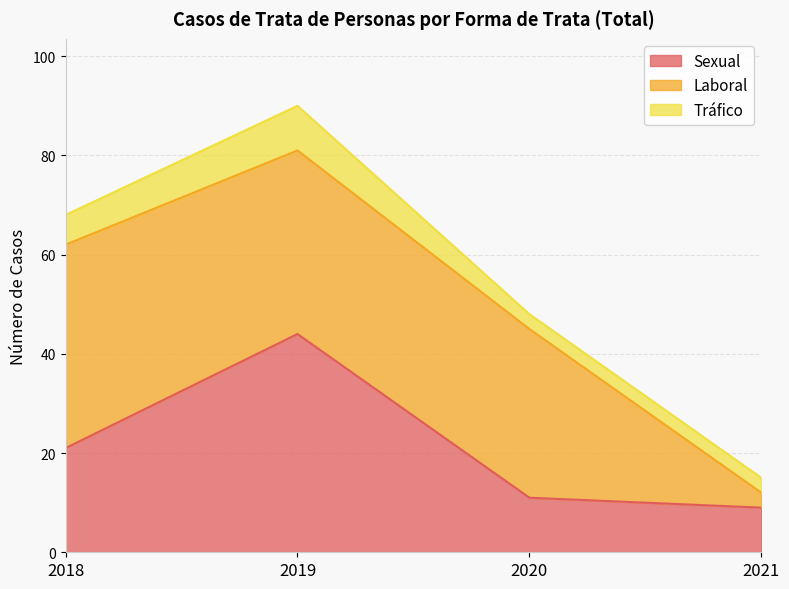

Reading left to right, extract all data points from this chart.

Sexual: 2018=21	2019=44	2020=11	2021=9
Laboral: 2018=41	2019=37	2020=34	2021=3
Tráfico: 2018=6	2019=9	2020=3	2021=3